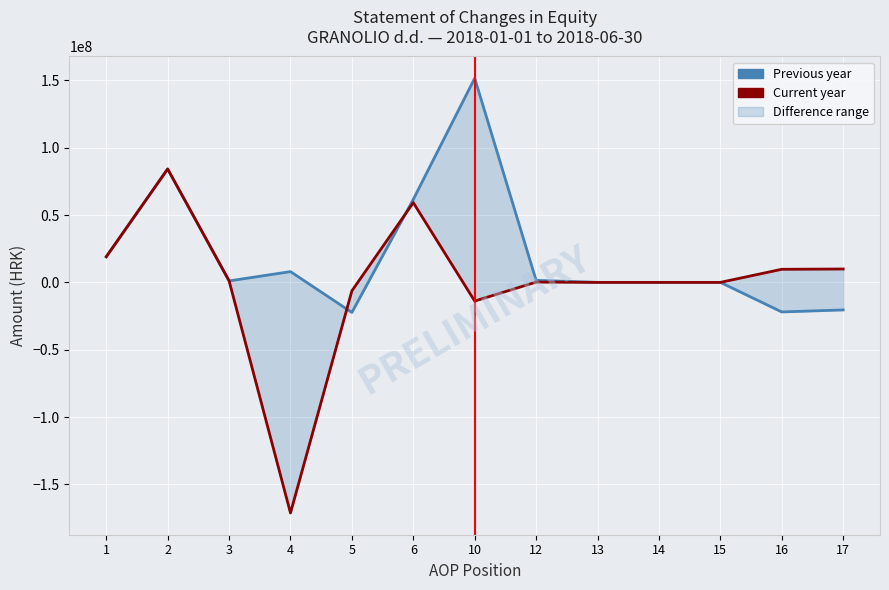

True or false: Previous year has more than 0 points higher than both neighbors.

True